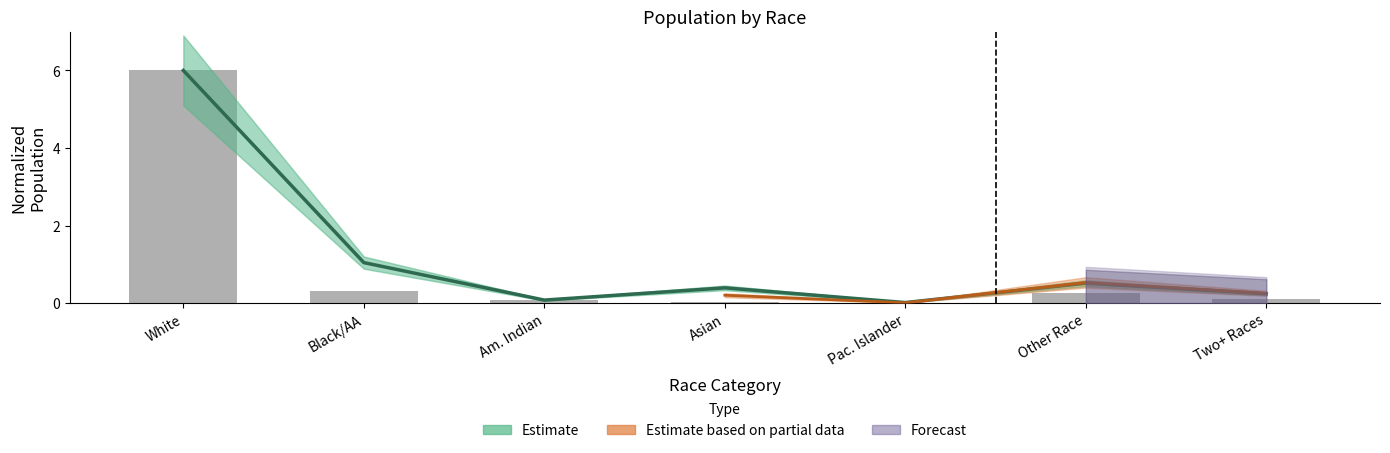

What is the greatest value displayed?

6.0